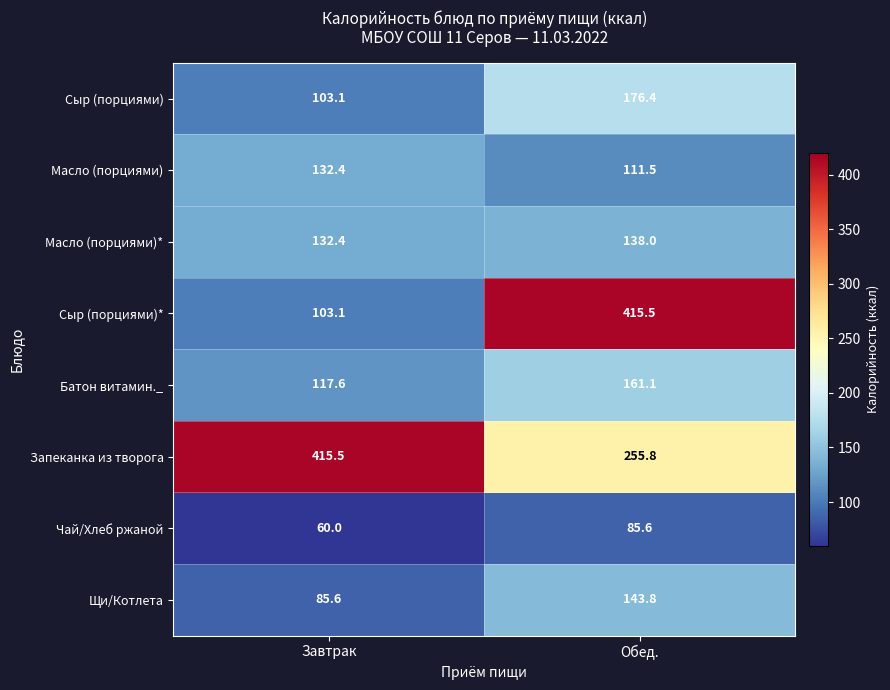

At which category is the sum across all series the highest?

Обед.